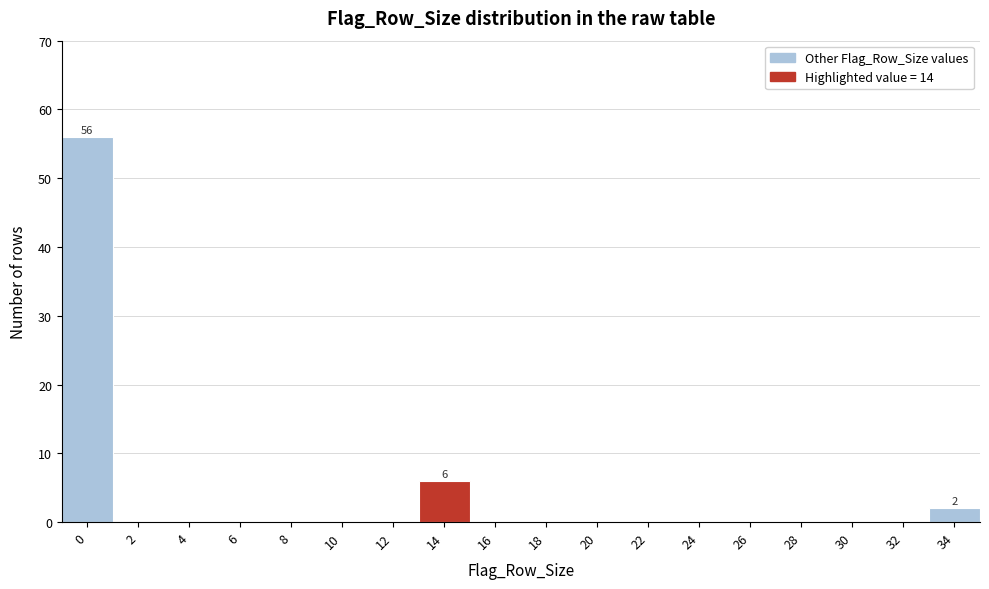

Reading right to left, list all the values displayed in this chart.

34=2	32=0	30=0	28=0	26=0	24=0	22=0	20=0	18=0	16=0	14=6	12=0	10=0	8=0	6=0	4=0	2=0	0=56